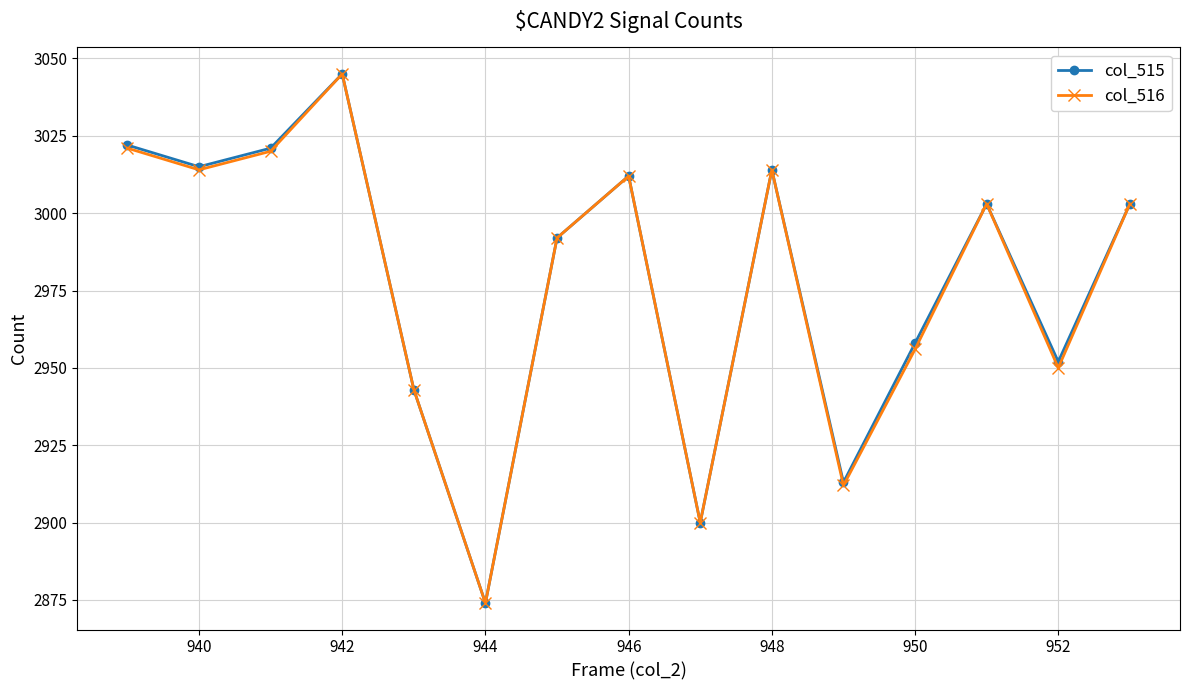

What is the maximum value for col_516?

3045